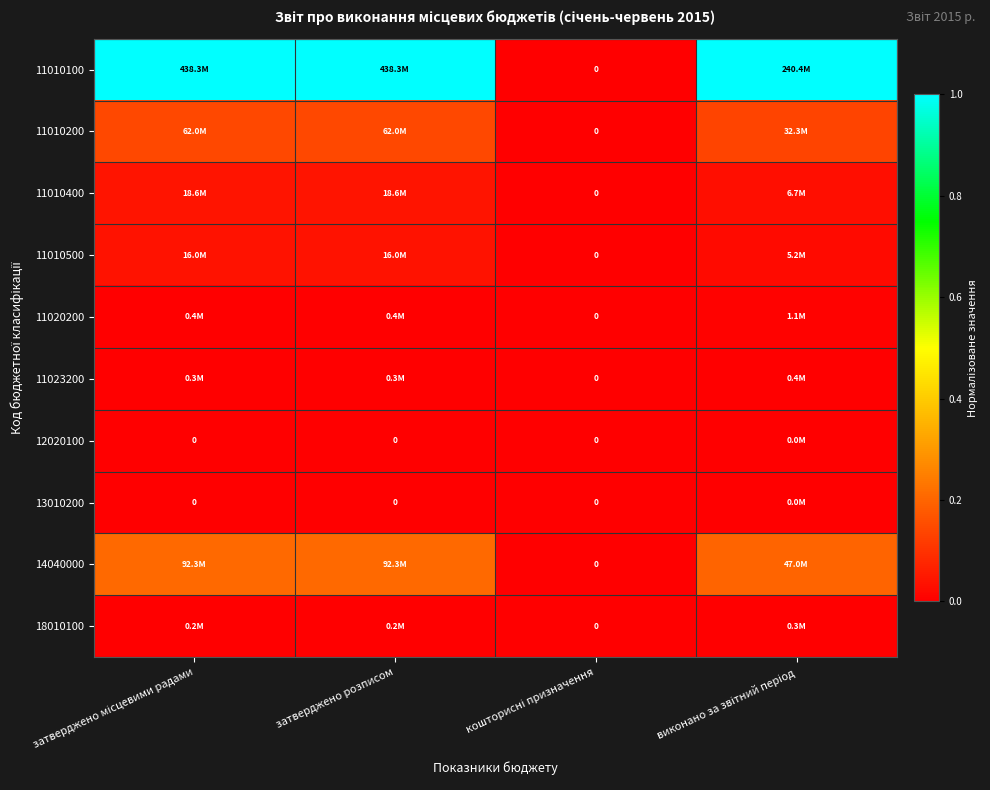

The value of 11010400 at виконано за звітний період is 0.0. True or false?

False